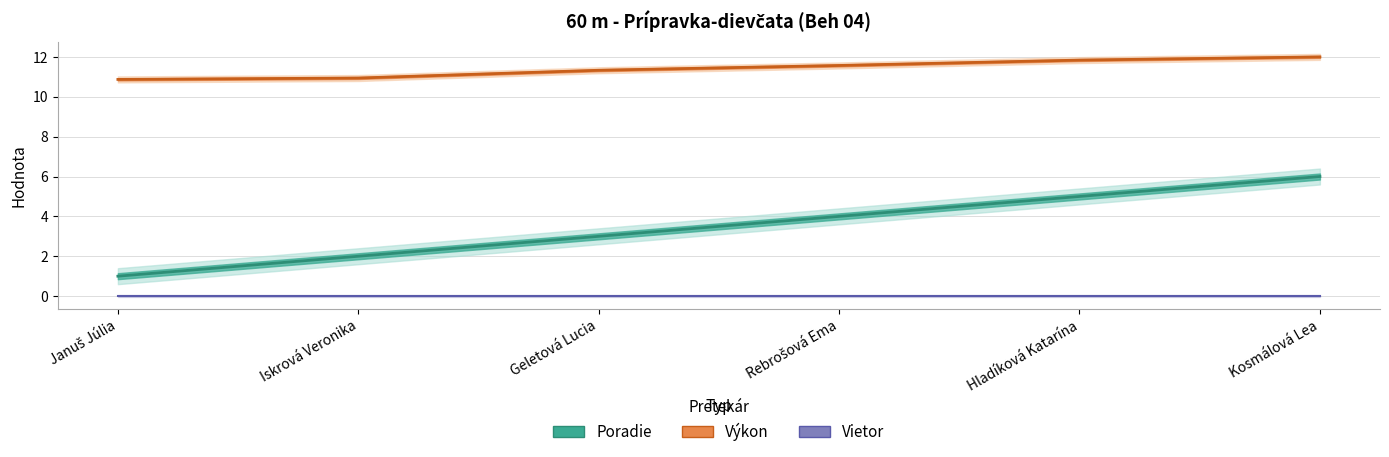

True or false: Výkon and Poradie intersect in this chart.

False